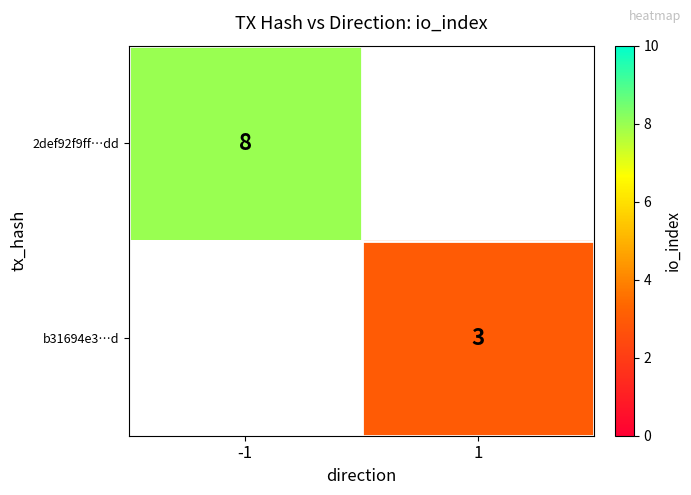

What is the maximum value shown in the chart?

8.0